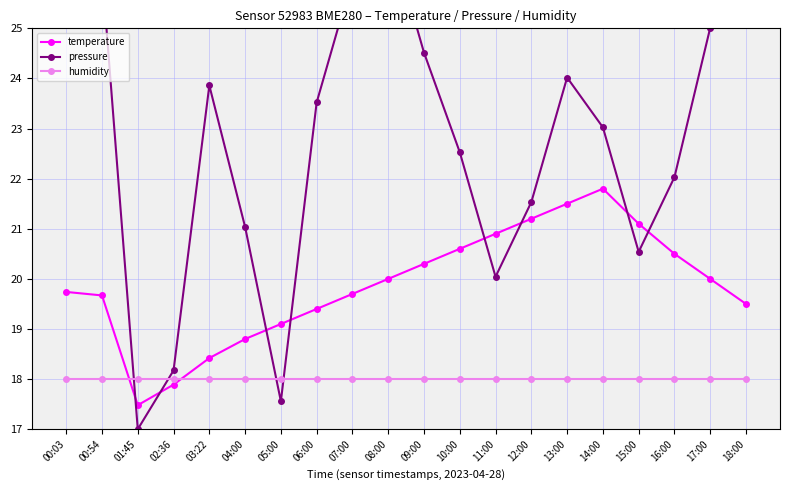

At which label does temperature first exceed 20?

09:00